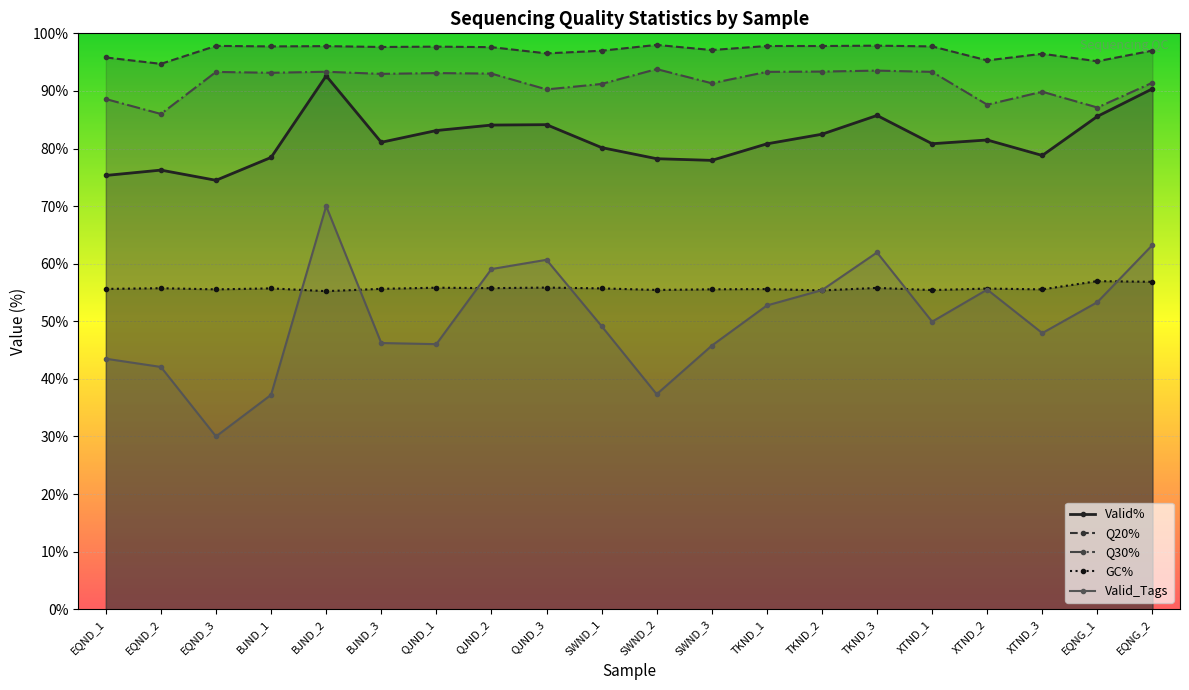

At which label does GC% reach its minimum?

BJND_2